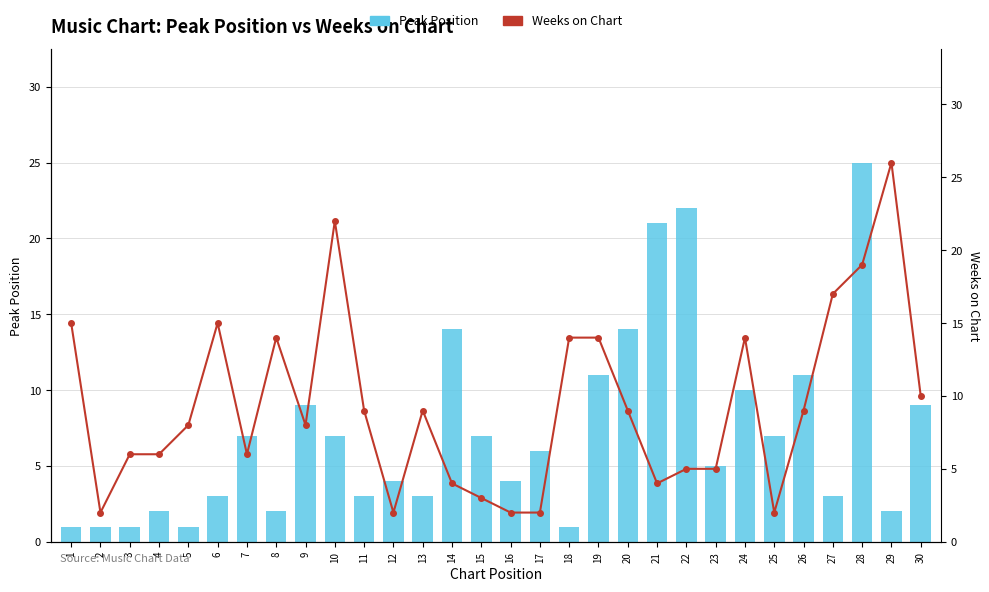

Which category has the highest value across all series?

29